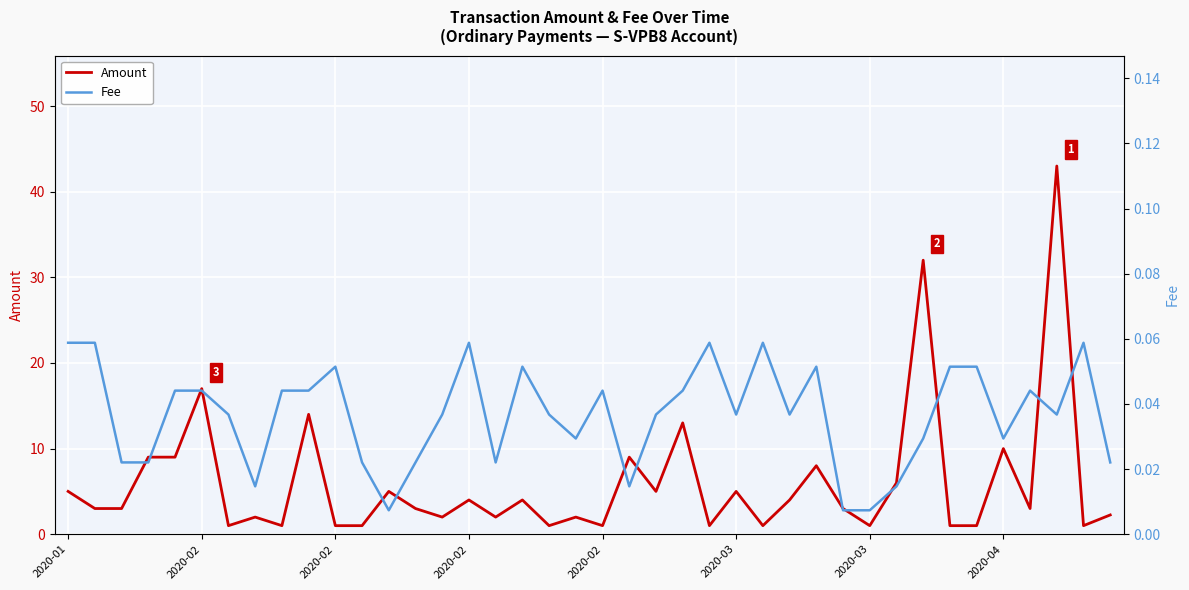

Reading left to right, transcribe all the data shown in this chart.

Amount: 5.0	3.0	3.0	9.0	9.0	17.0	1.0	2.0	1.0	14.0	1.0	1.0	5.0	3.0	2.0	4.0	2.0	4.0	1.0	2.0	1.0	9.0	5.0	13.0	1.0	5.0	1.0	4.0	8.0	3.0	1.0	6.0	32.0	1.0	1.0	10.0	3.0	43.0	1.0	2.3
Fee: 0.1	0.1	0.0	0.0	0.0	0.0	0.0	0.0	0.0	0.0	0.1	0.0	0.0	0.0	0.0	0.1	0.0	0.1	0.0	0.0	0.0	0.0	0.0	0.0	0.1	0.0	0.1	0.0	0.1	0.0	0.0	0.0	0.0	0.1	0.1	0.0	0.0	0.0	0.1	0.0